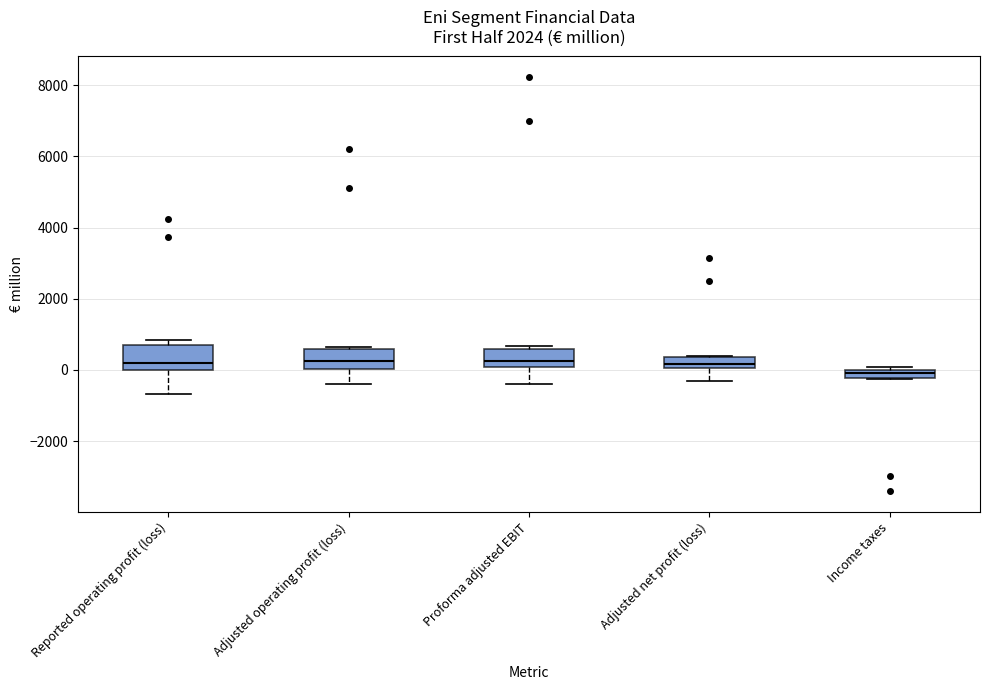

Where is the upper edge of the box for Income taxes on the y-axis? The values are not printed on the chart, so give them approximately, as read against the axis.

0